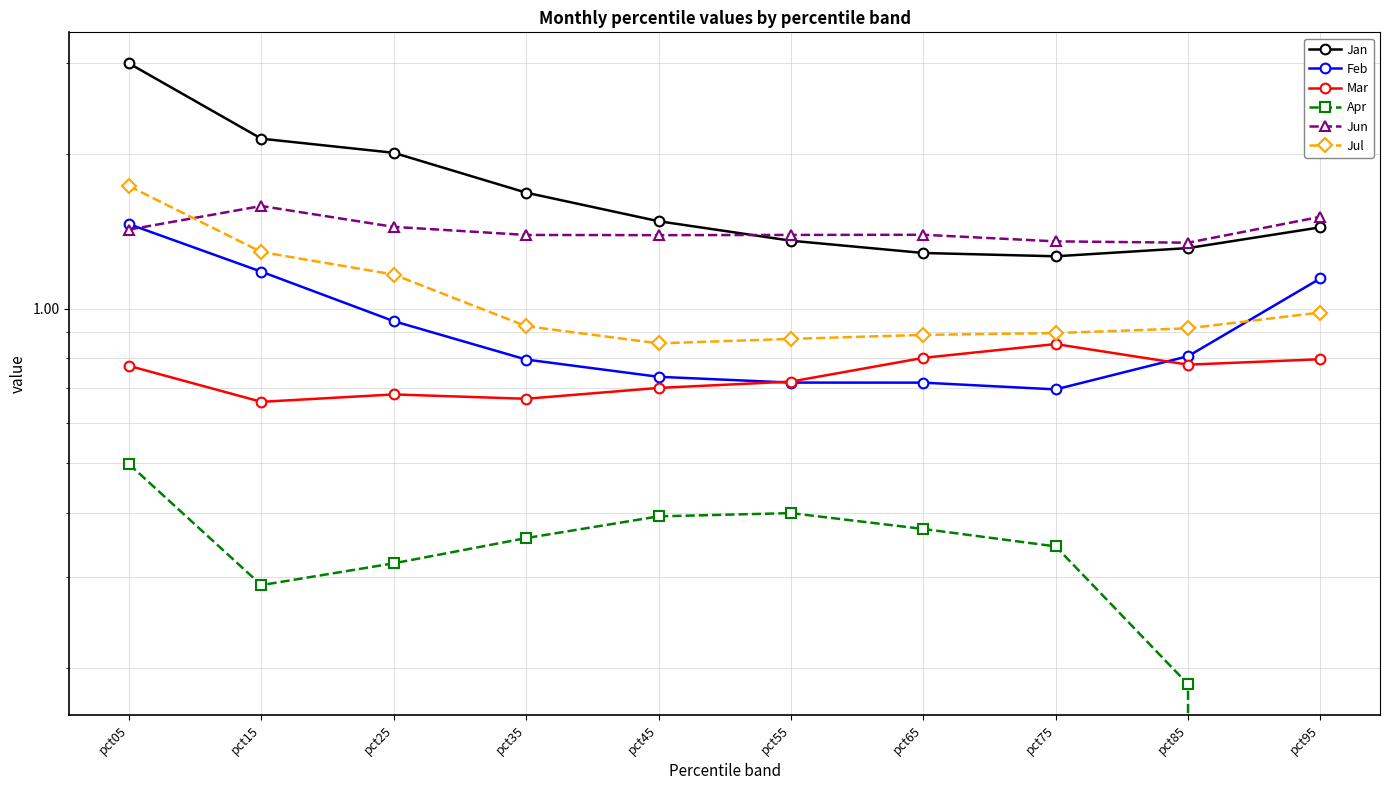

What is the total value across all series at pct95?

5.6